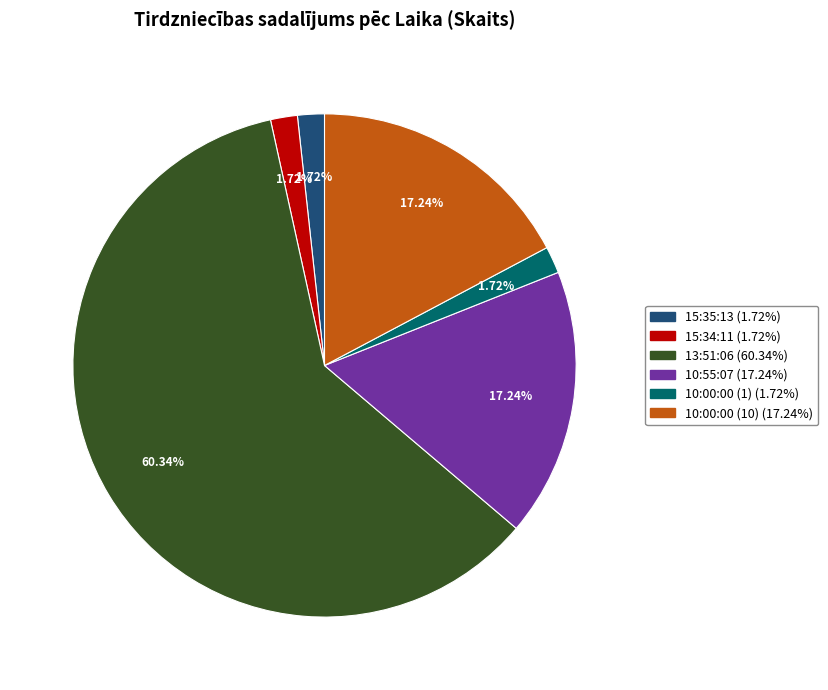

True or false: 10:55:07 accounts for 17% of the total.

True